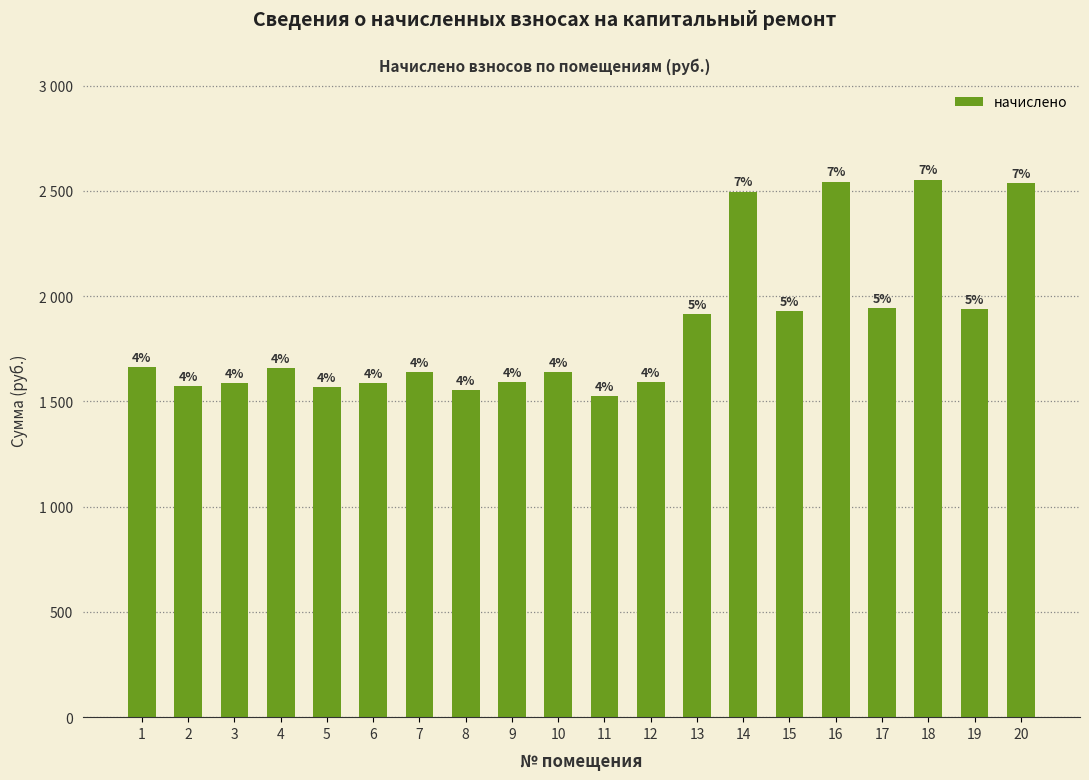

The value at 2 is 1570.9. True or false?

True